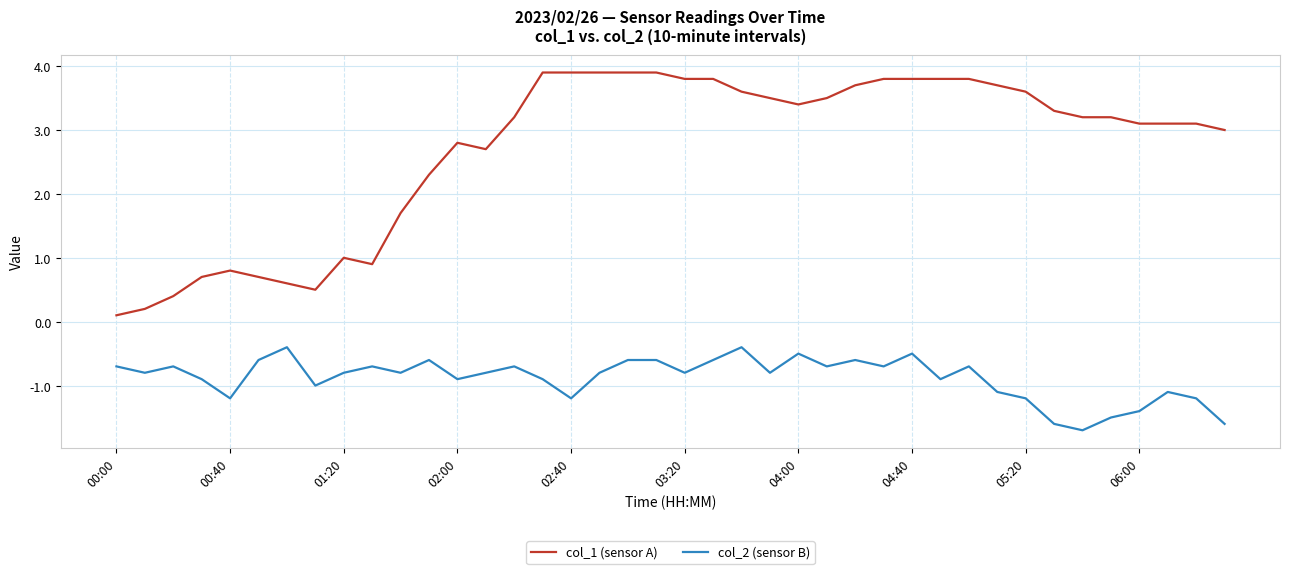

Rank the series by their average value, from highest to lowest.

col_1 (sensor A), col_2 (sensor B)